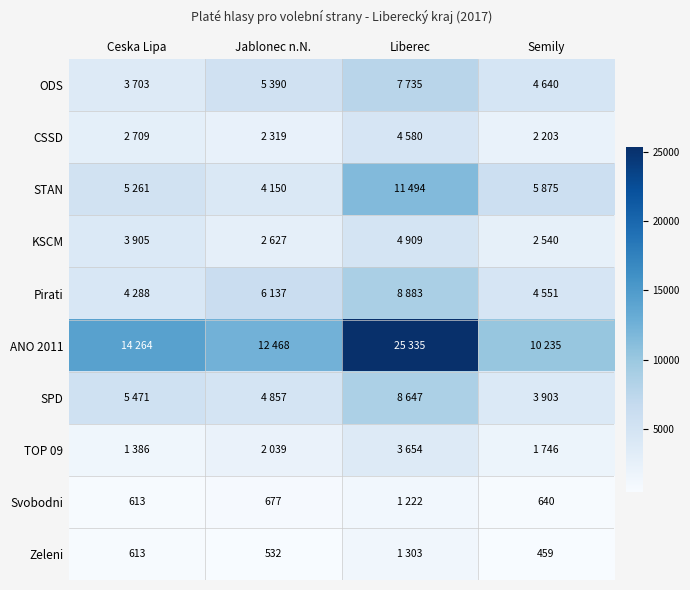

What is the difference between the Zeleni values at Semily and Jablonec n.N.?

73